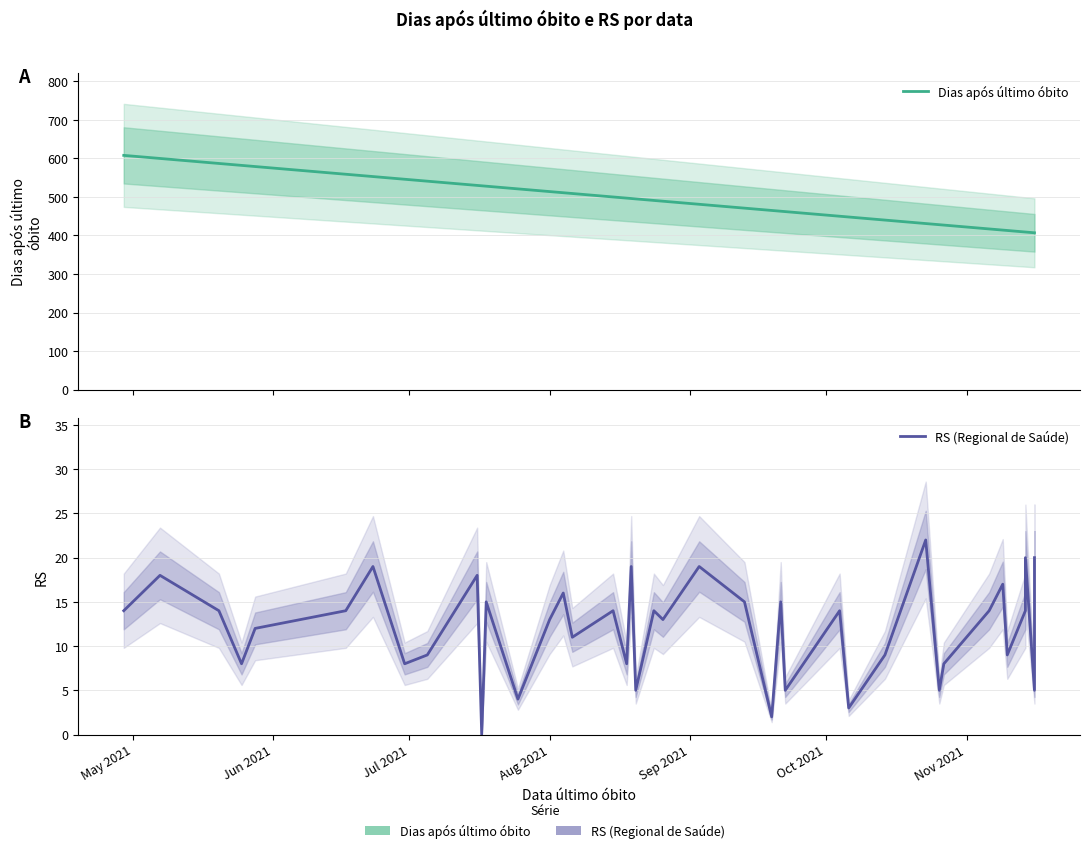

Reading right to left, transcribe all the data shown in this chart.

Dias após último óbito: 407	407	409	409	413	414	417	427	428	431	440	448	450	462	463	465	471	481	489	491	495	496	497	500	509	511	514	521	528	529	530	541	546	553	559	579	582	587	600	608
RS (Regional de Saúde): 20	5	20	14	9	17	14	8	5	22	9	3	14	5	15	2	15	19	13	14	5	19	8	14	11	16	13	4	15	0	18	9	8	19	14	12	8	14	18	14